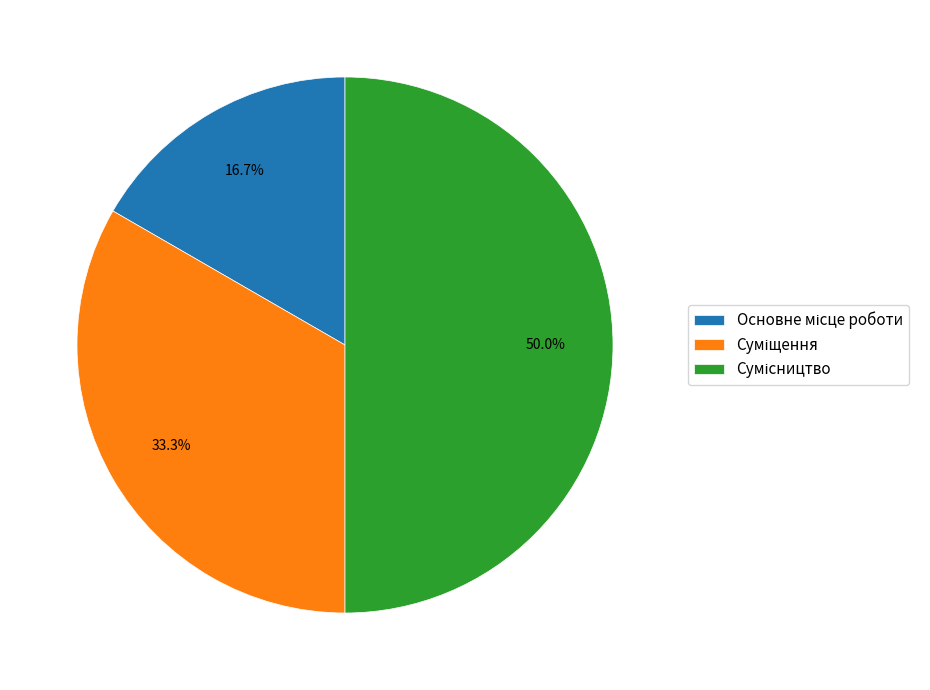

To the nearest percent, what is the average slice percentage?

33%